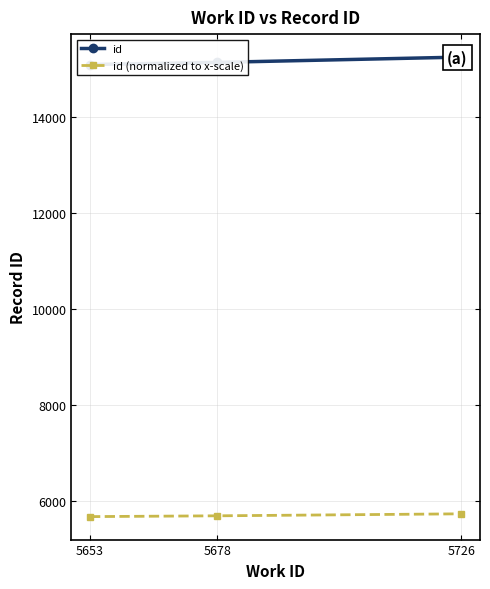

How many lines are shown in the chart?

2